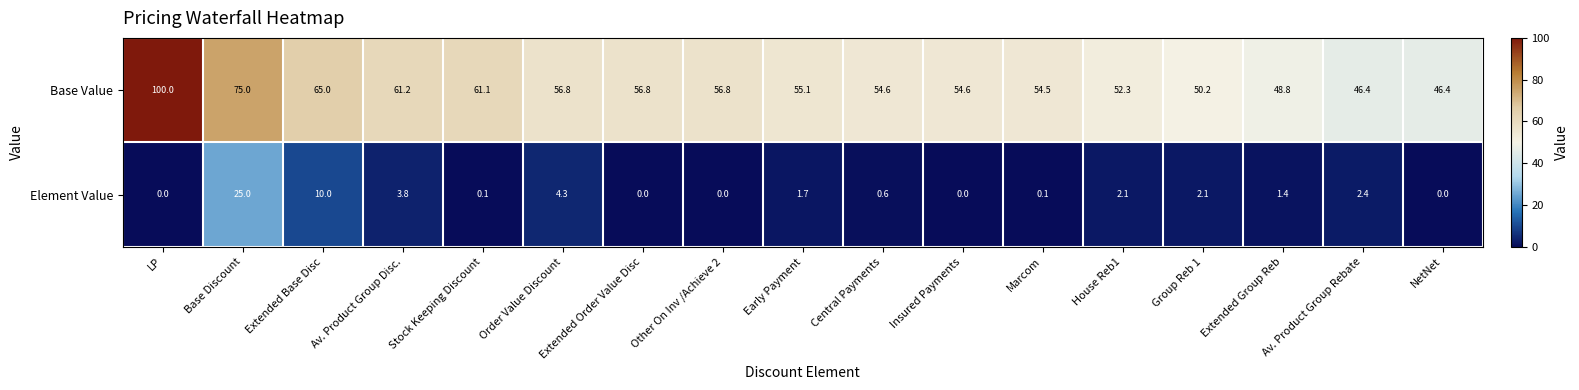

Count the number of data series in this chart.

2